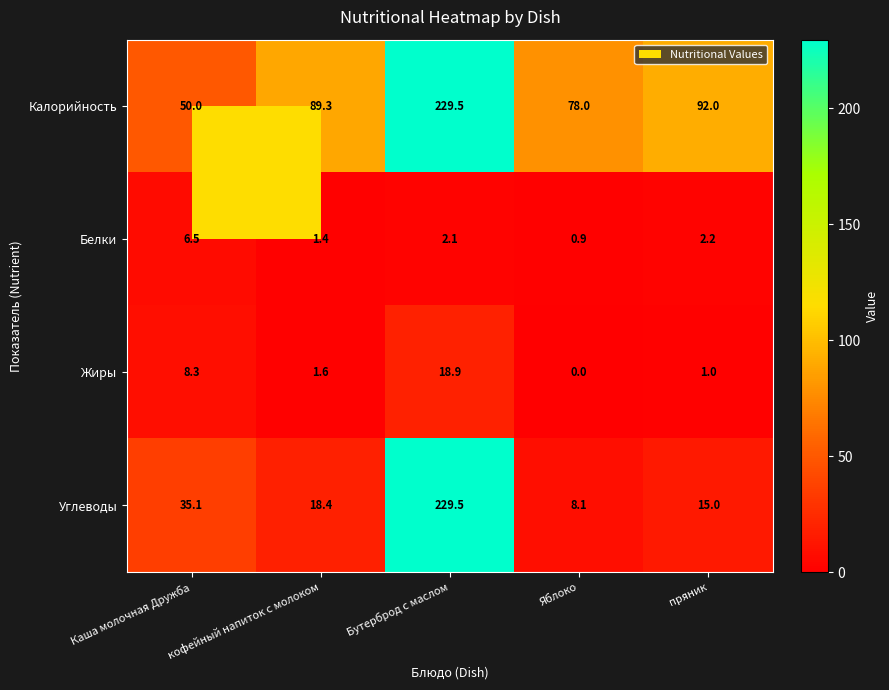

What is the total value across all series at пряник?

110.2